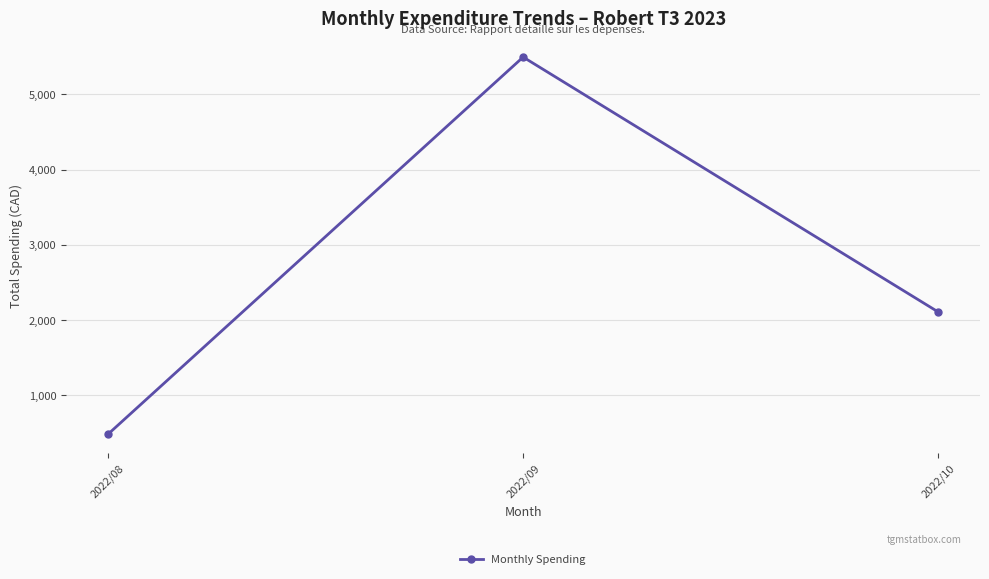

At which category does the chart reach its peak across all series?

2022/09